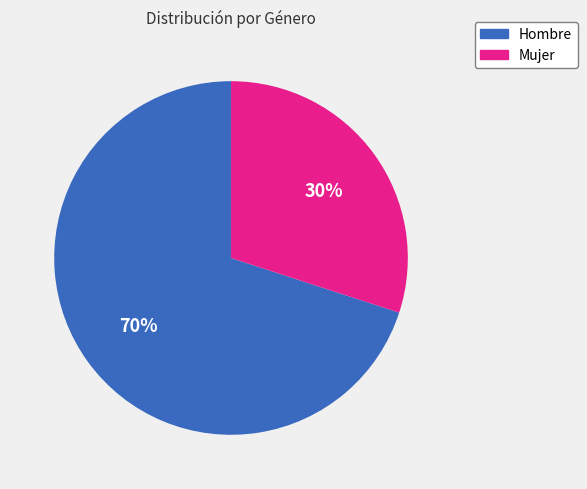

Do Mujer and Hombre together represent more than half of the pie?

Yes